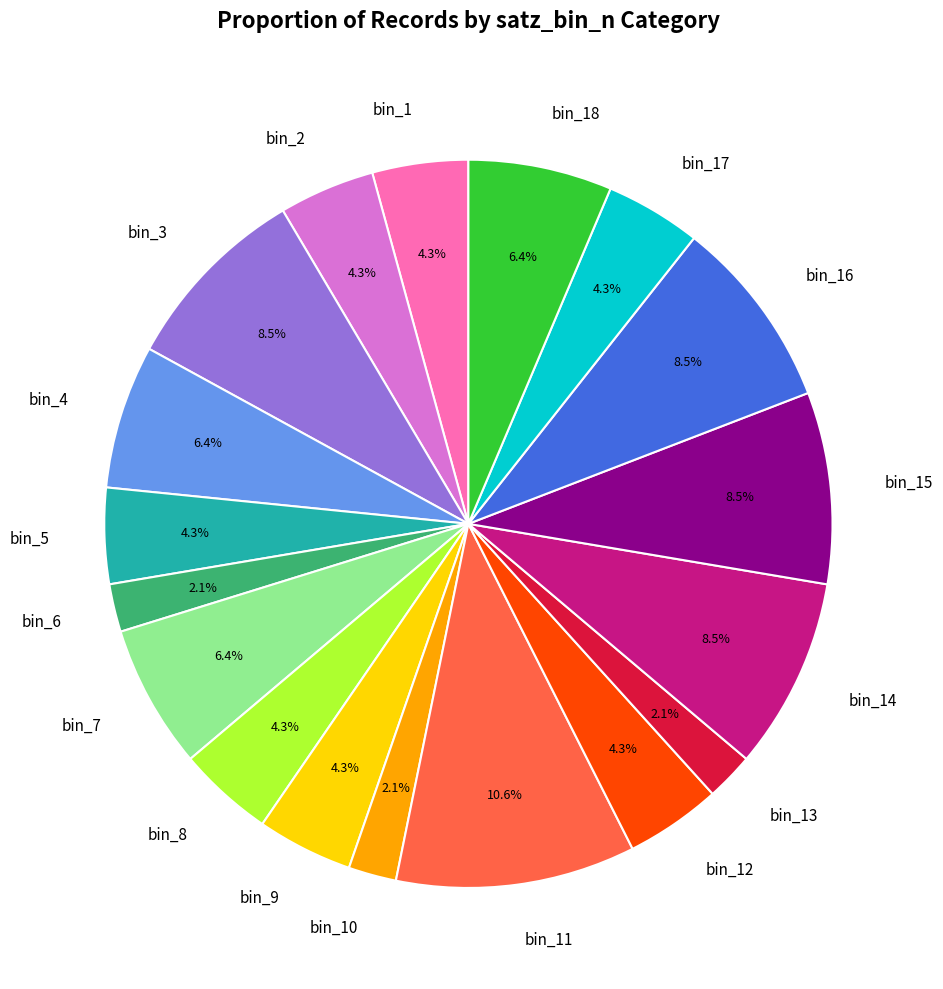

Does any single category account for the majority?

No